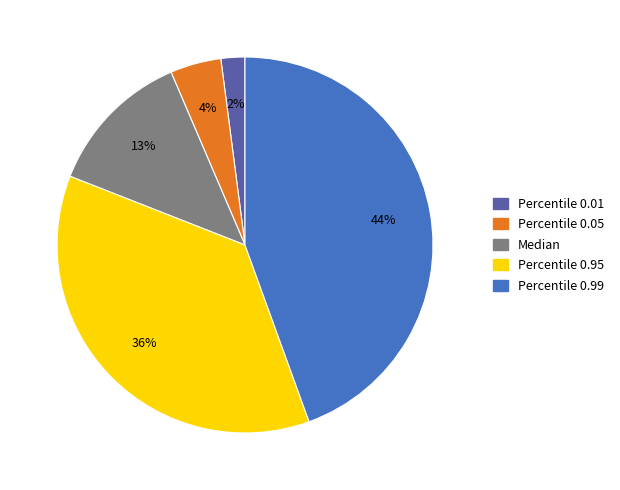

What percentage is the Percentile 0.99 slice, to the nearest percent?

44%